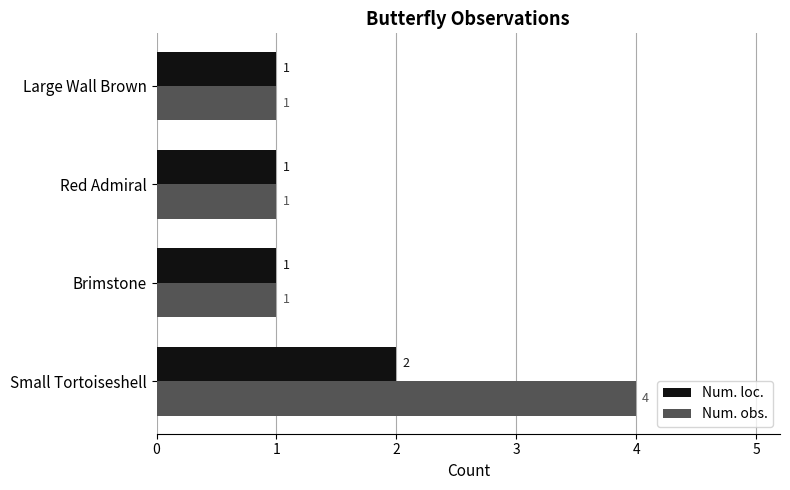

List the series in order of their overall mean, highest first.

Num. obs., Num. loc.